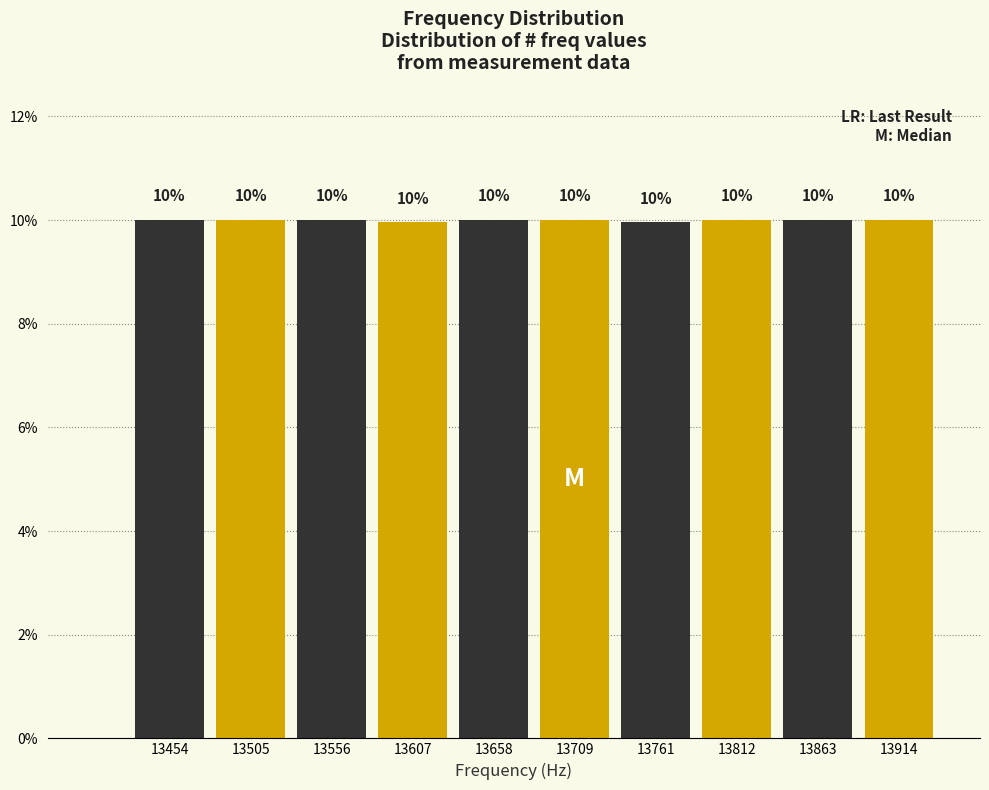

Reading left to right, list every bar in this chart as the range it spans on the x-axis followed by its height. The bar edges are not printed on the chart, so give them approximately, as read against the axis.

13430 to 13480: 10
13480 to 13530: 10
13530 to 13580: 10
13580 to 13630: 10
13630 to 13680: 10
13680 to 13740: 10
13740 to 13790: 10
13790 to 13840: 10
13840 to 13890: 10
13890 to 13940: 10